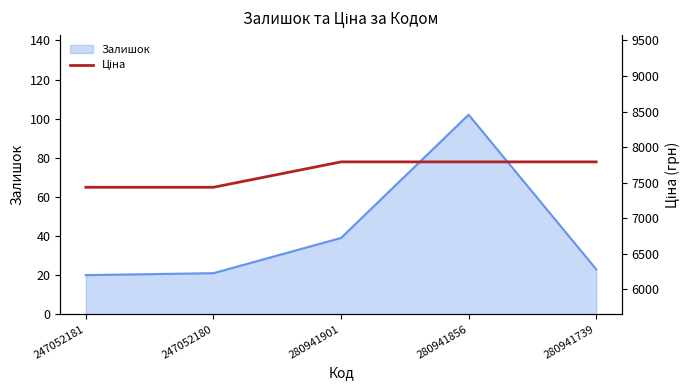

At which label is Залишок closest to 61?

280941901